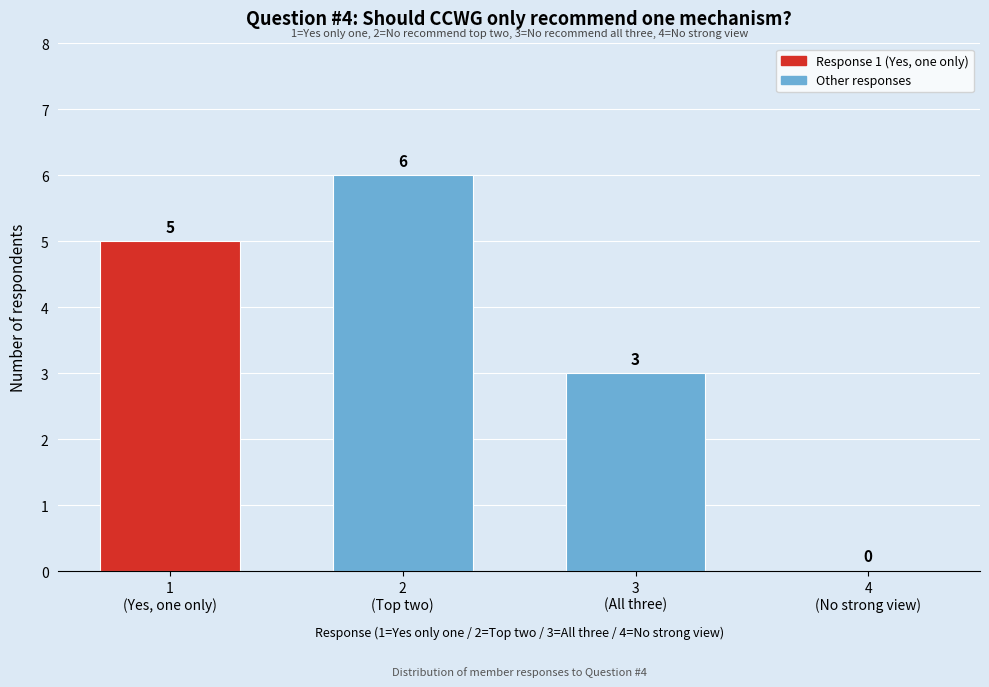

What is the sum of all values?

14